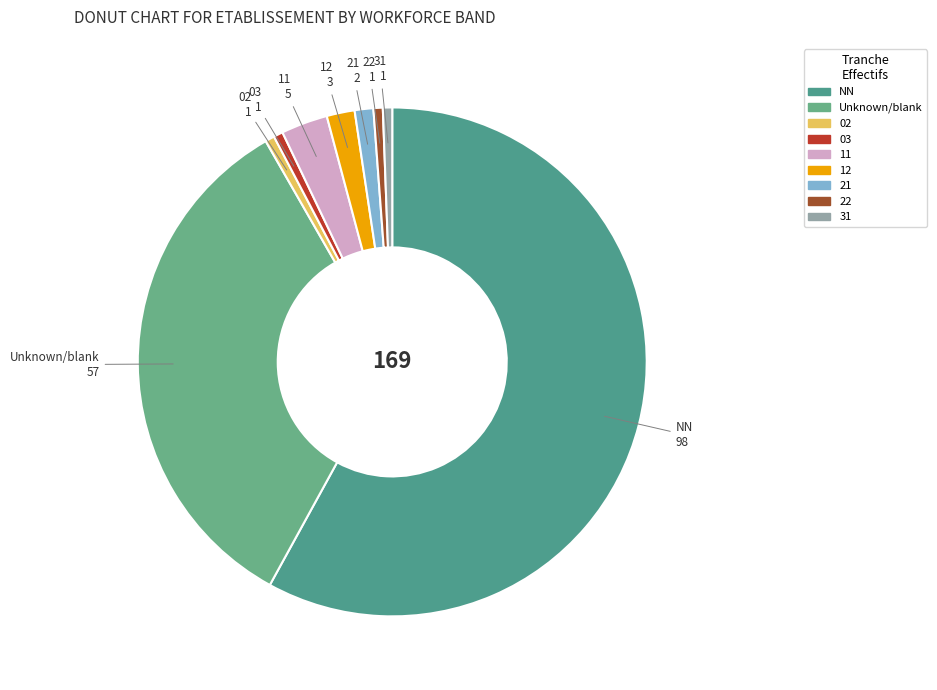

Is it true that 03 is 1% of the pie?

True